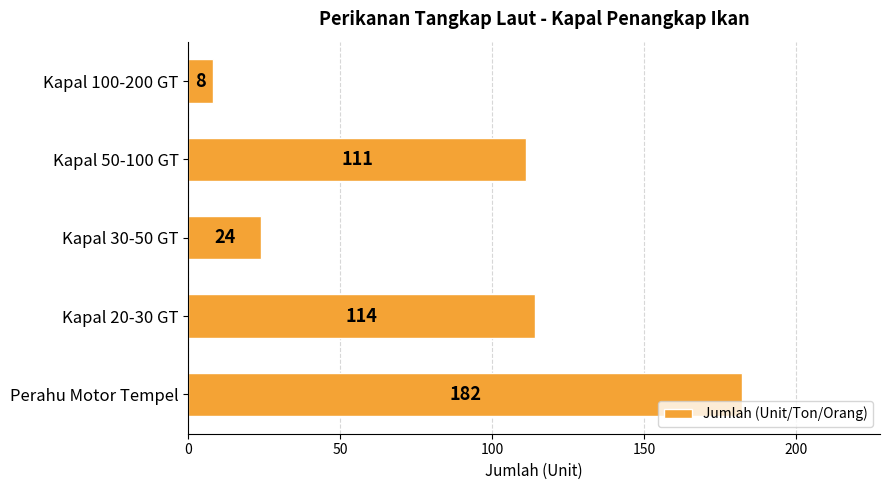

What is the difference between the values at Kapal 50-100 GT and Kapal 30-50 GT?

87